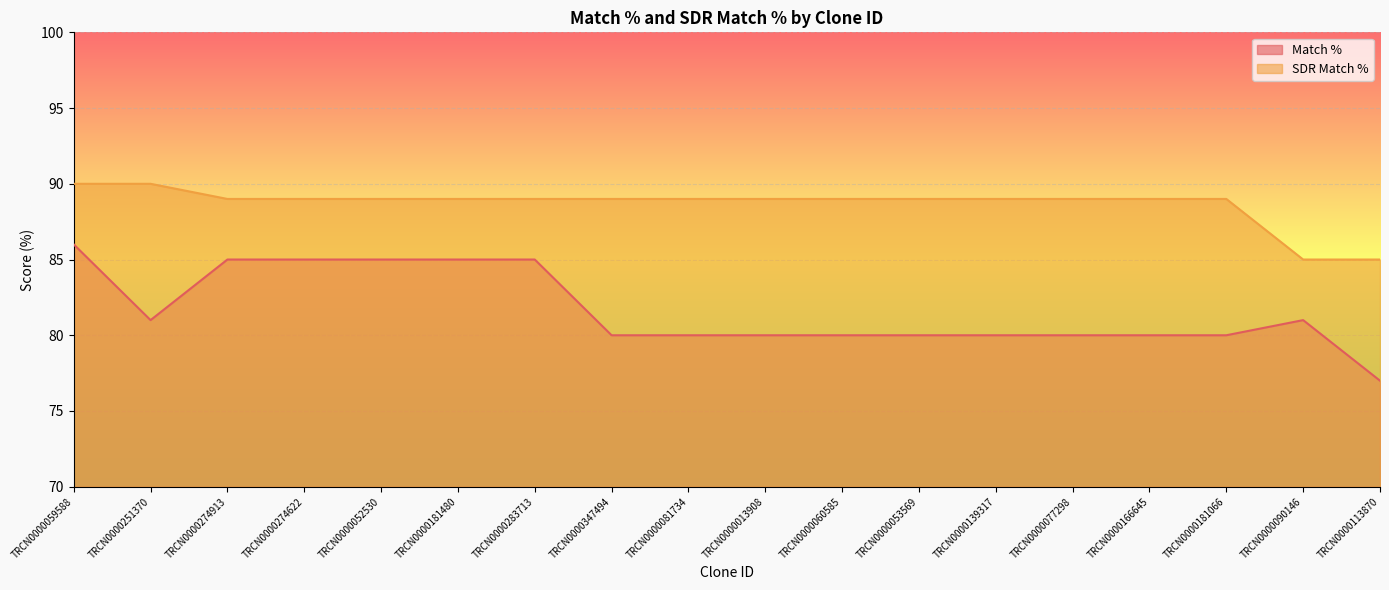

Rank the categories by SDR Match % value from highest to lowest.

TRCN0000059588, TRCN0000251370, TRCN0000274913, TRCN0000274622, TRCN0000052530, TRCN0000181480, TRCN0000283713, TRCN0000347494, TRCN0000081734, TRCN0000013908, TRCN0000060585, TRCN0000053569, TRCN0000139317, TRCN0000077298, TRCN0000166645, TRCN0000181066, TRCN0000090146, TRCN0000113870